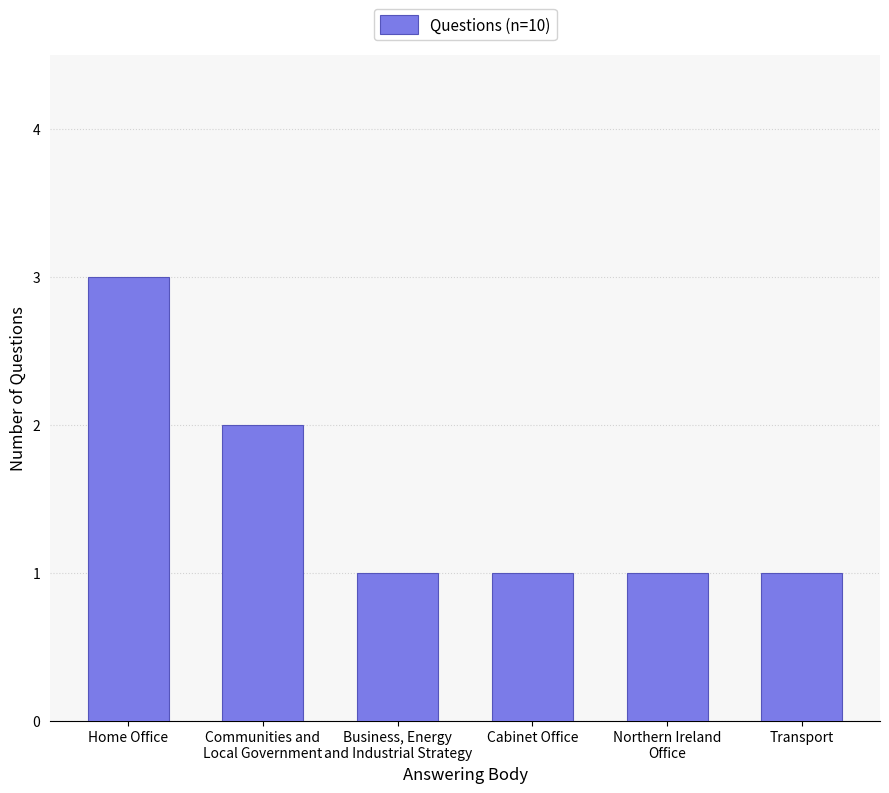

What is the difference between the second highest and minimum values?

1